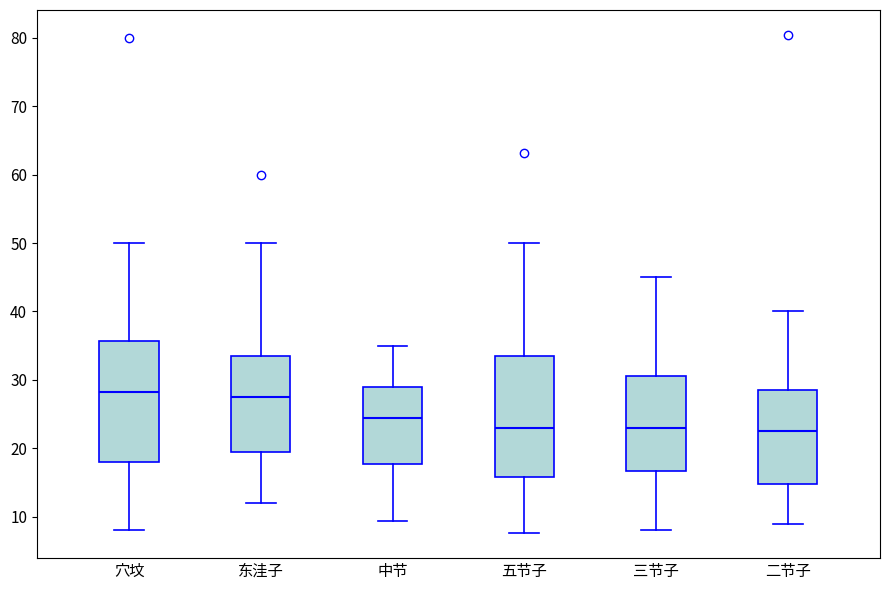

Reading left to right, read every box against the y-axis: the position of its median line, the range the box covers, and the ends of its whiskers. The values are not printed on the chart, so give them approximately, as read against the axis.

穴坟: median 28, box 18 to 36, whiskers 8 to 50
东洼子: median 28, box 20 to 34, whiskers 12 to 50
中节: median 25, box 18 to 29, whiskers 9 to 35
五节子: median 23, box 16 to 34, whiskers 8 to 50
三节子: median 23, box 17 to 31, whiskers 8 to 45
二节子: median 23, box 15 to 29, whiskers 9 to 40